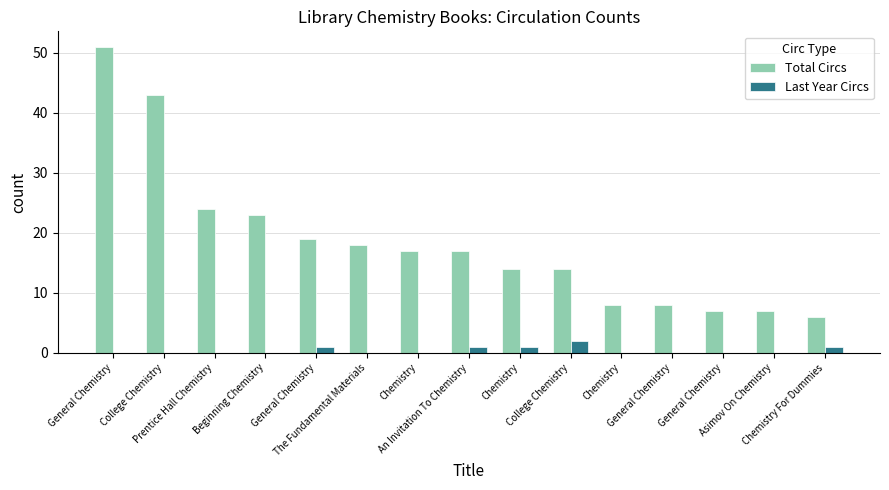

What is the label of the 14th bar from the right?

College Chemistry